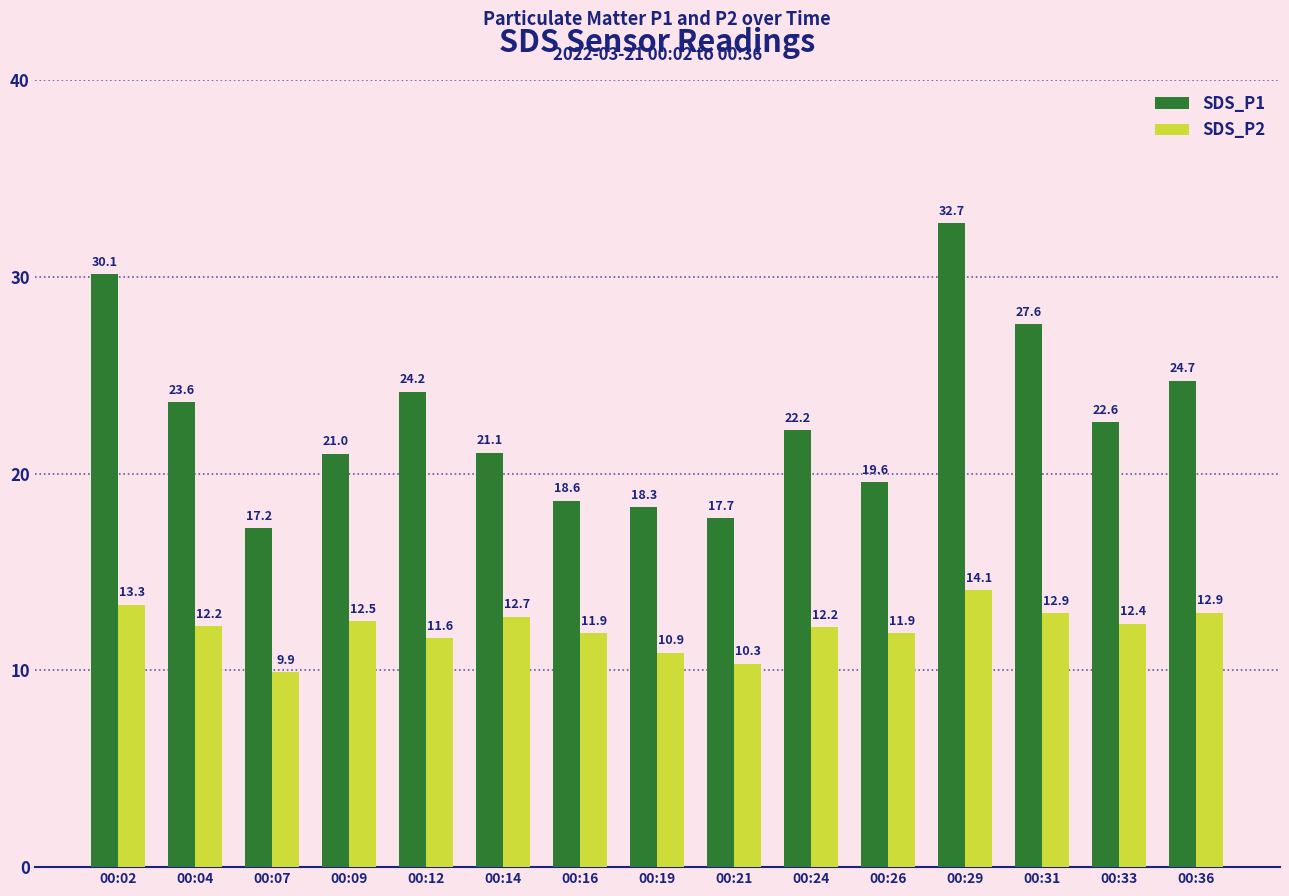

What is the value of the SDS_P1 bar at the 14th from the left?

22.6